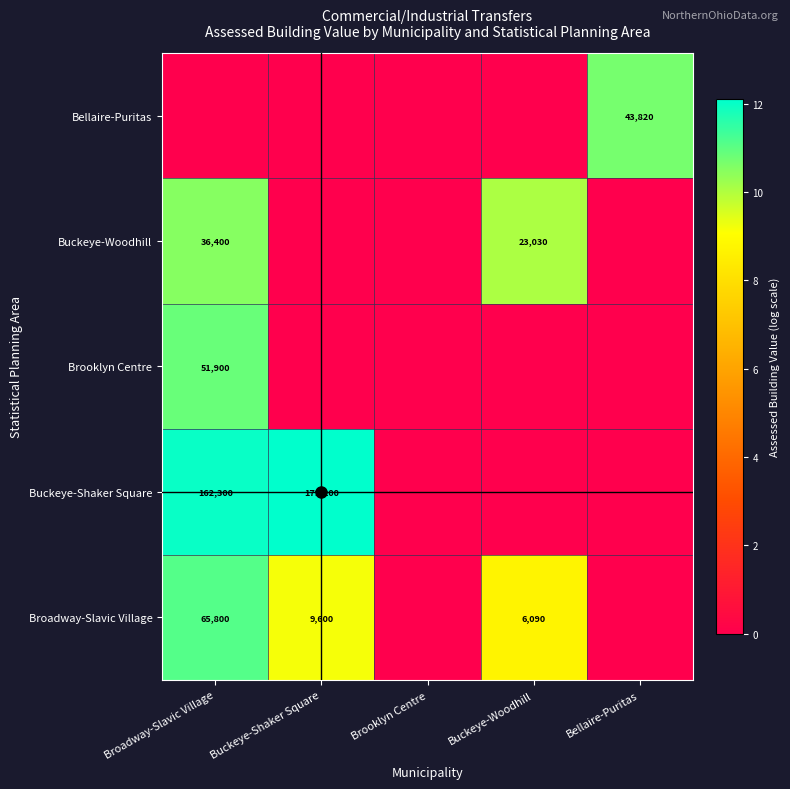

How many categories are shown in the chart?

5